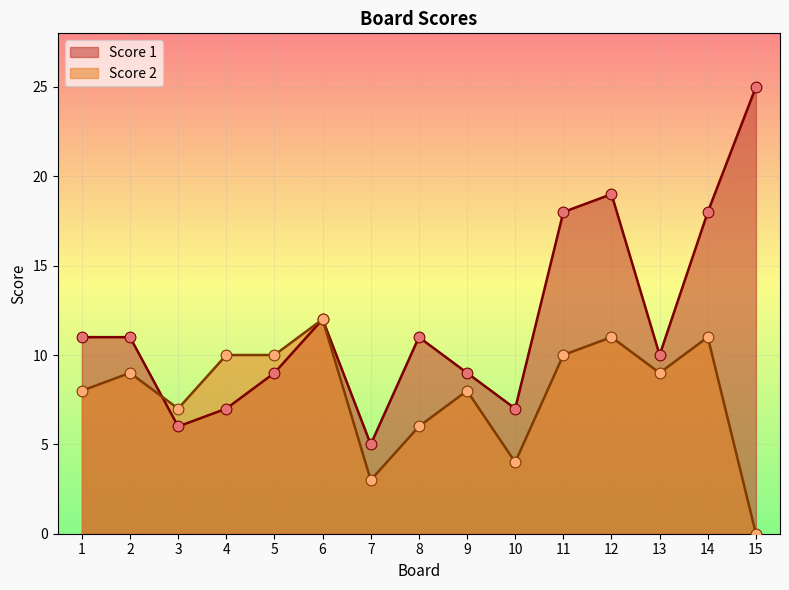

Which series has the largest total across all categories?

Score 1